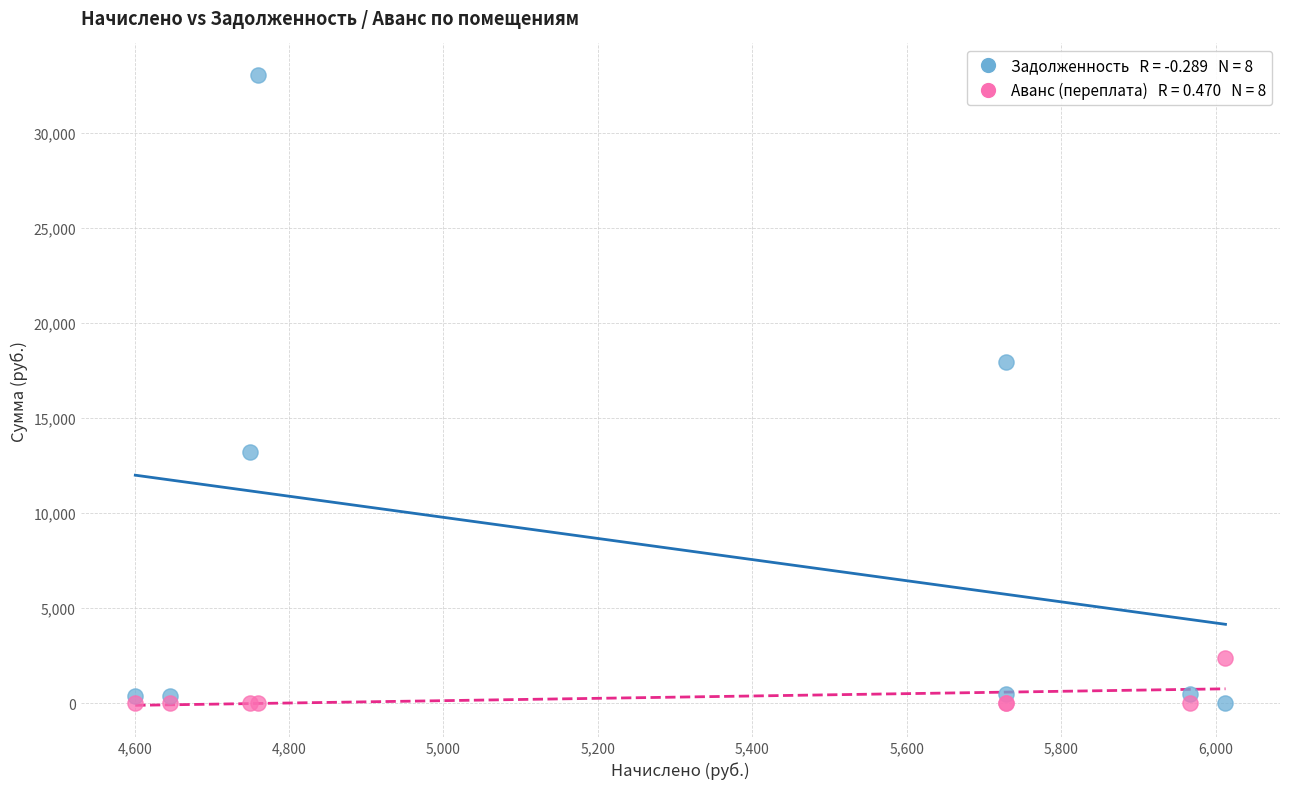

Across all series, what Y value is closest to 16519?

17965.1